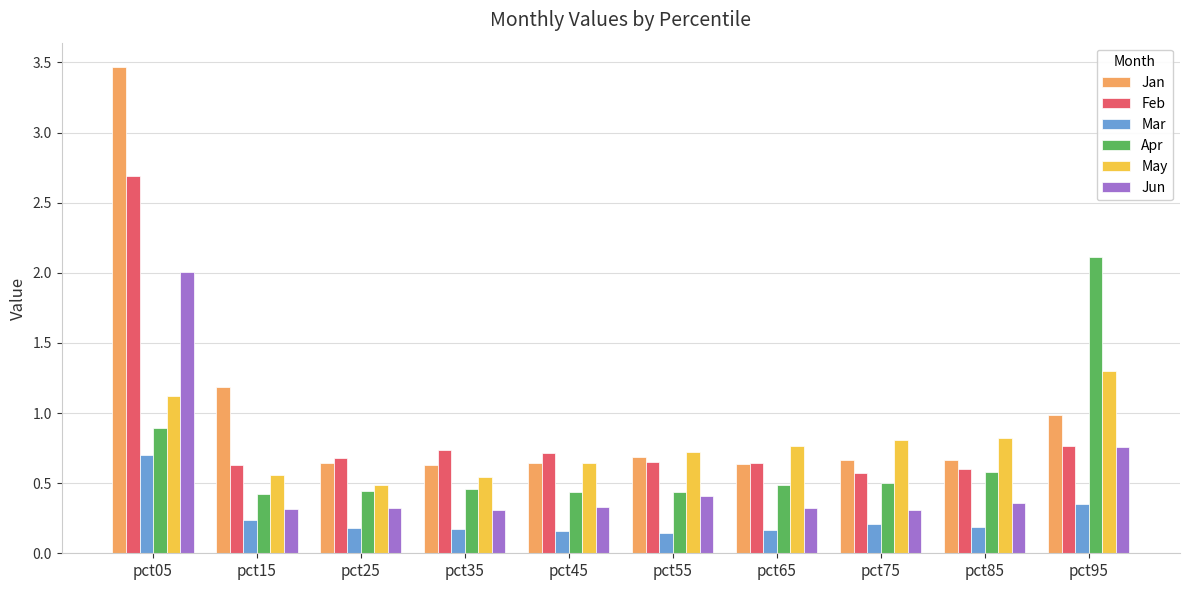

Which series has the widest spread of values?

Jan